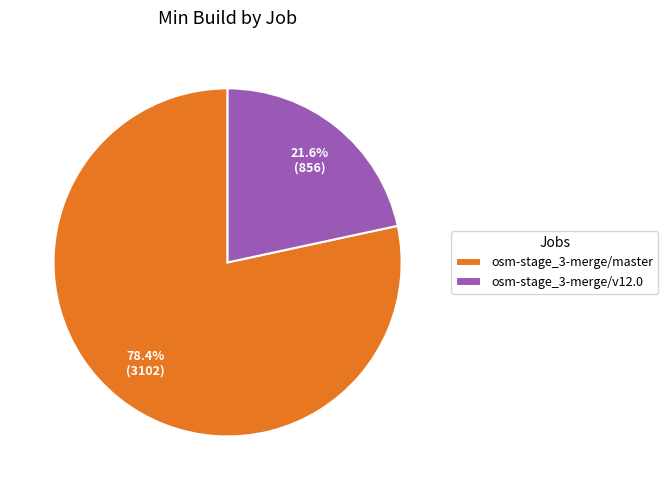

What is the majority slice?

osm-stage_3-merge/master